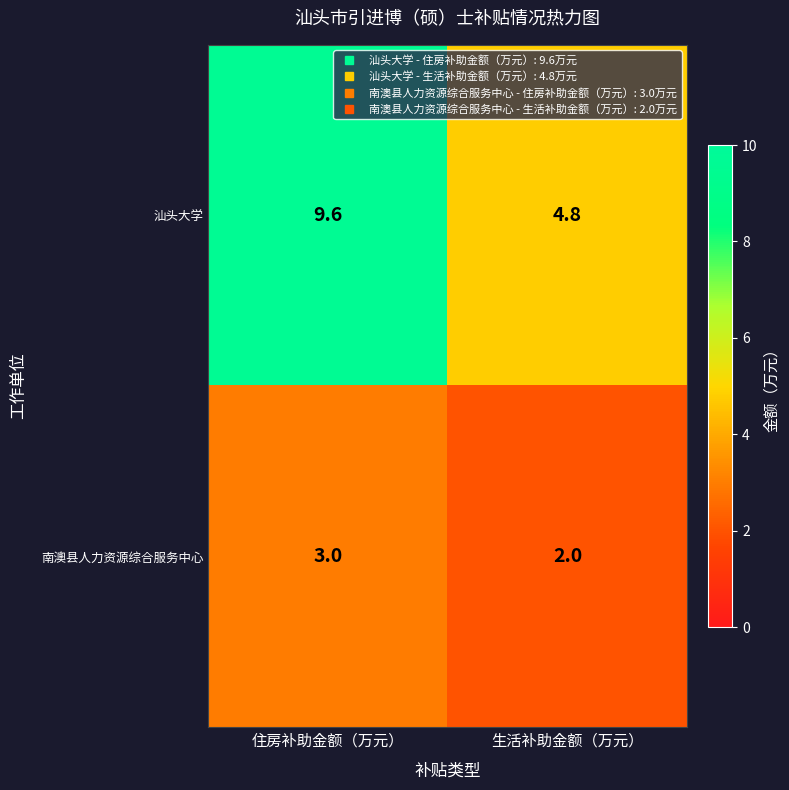

Which series has the largest range (max minus min)?

汕头大学